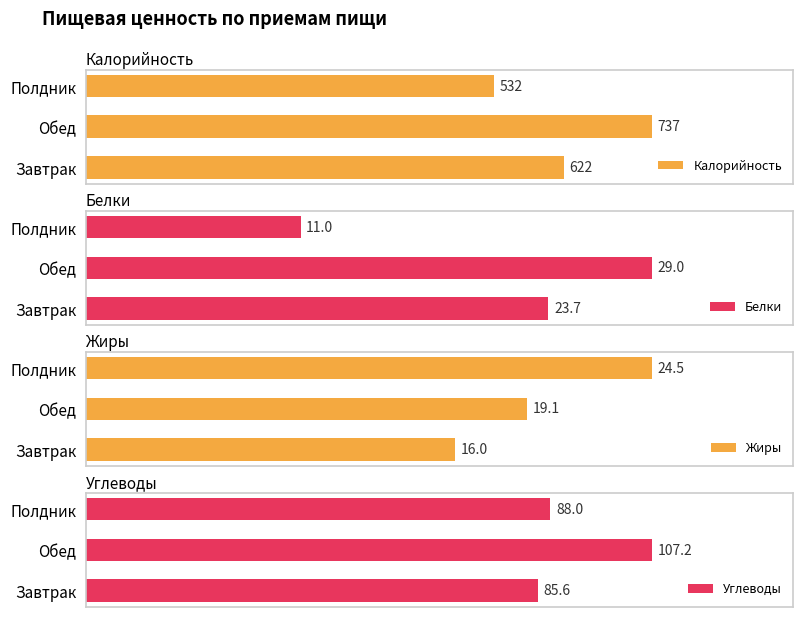

What are all the series names shown in the legend?

Калорийность, Белки, Жиры, Углеводы